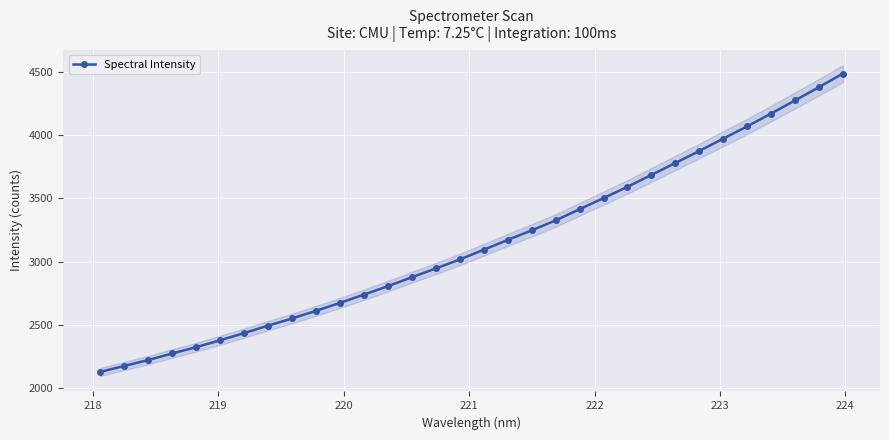

What is the value of the 24th point from the left?

3686.0